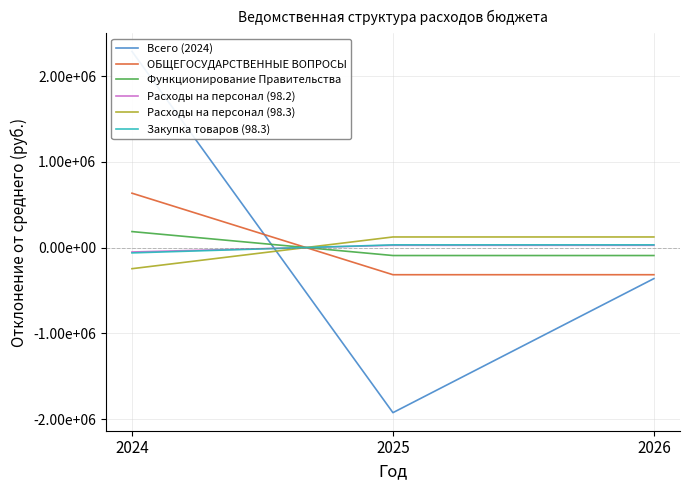

Read the ОБЩЕГОСУДАРСТВЕННЫЕ ВОПРОСЫ value at 2026.

-316969.2